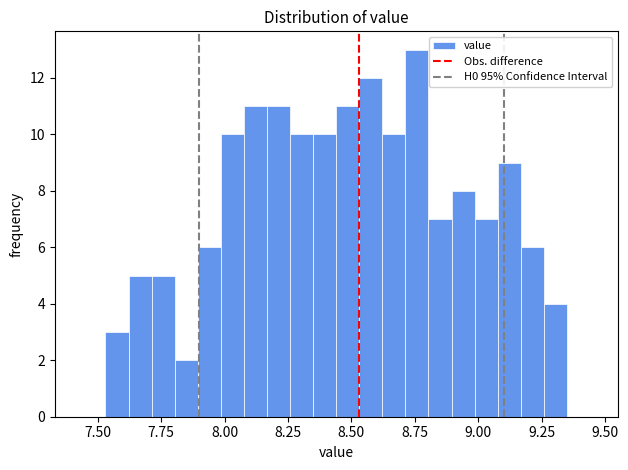

Read against the x-axis, roughly where is the centre of the tallest bar?

8.75